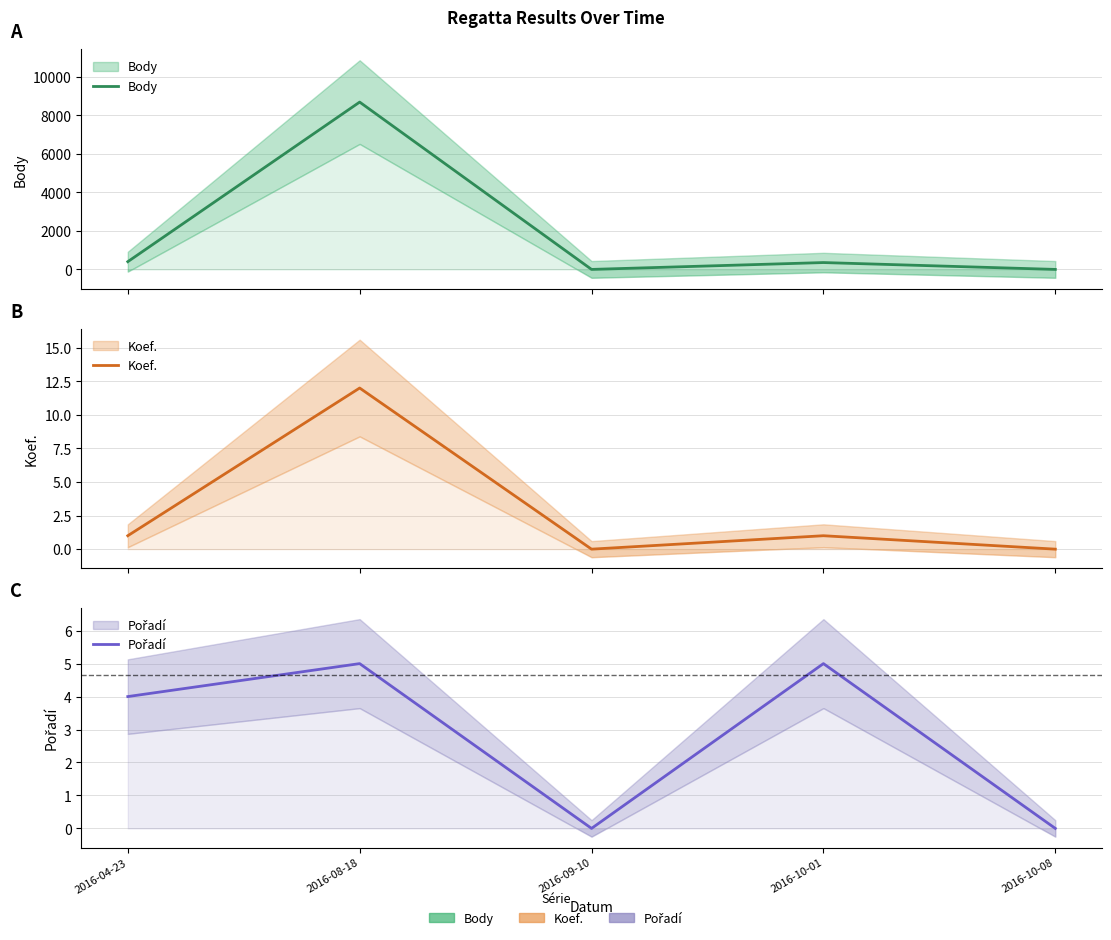

At 2016-09-10, list the series in order from largest to smallest.

Body, Koef., Pořadí